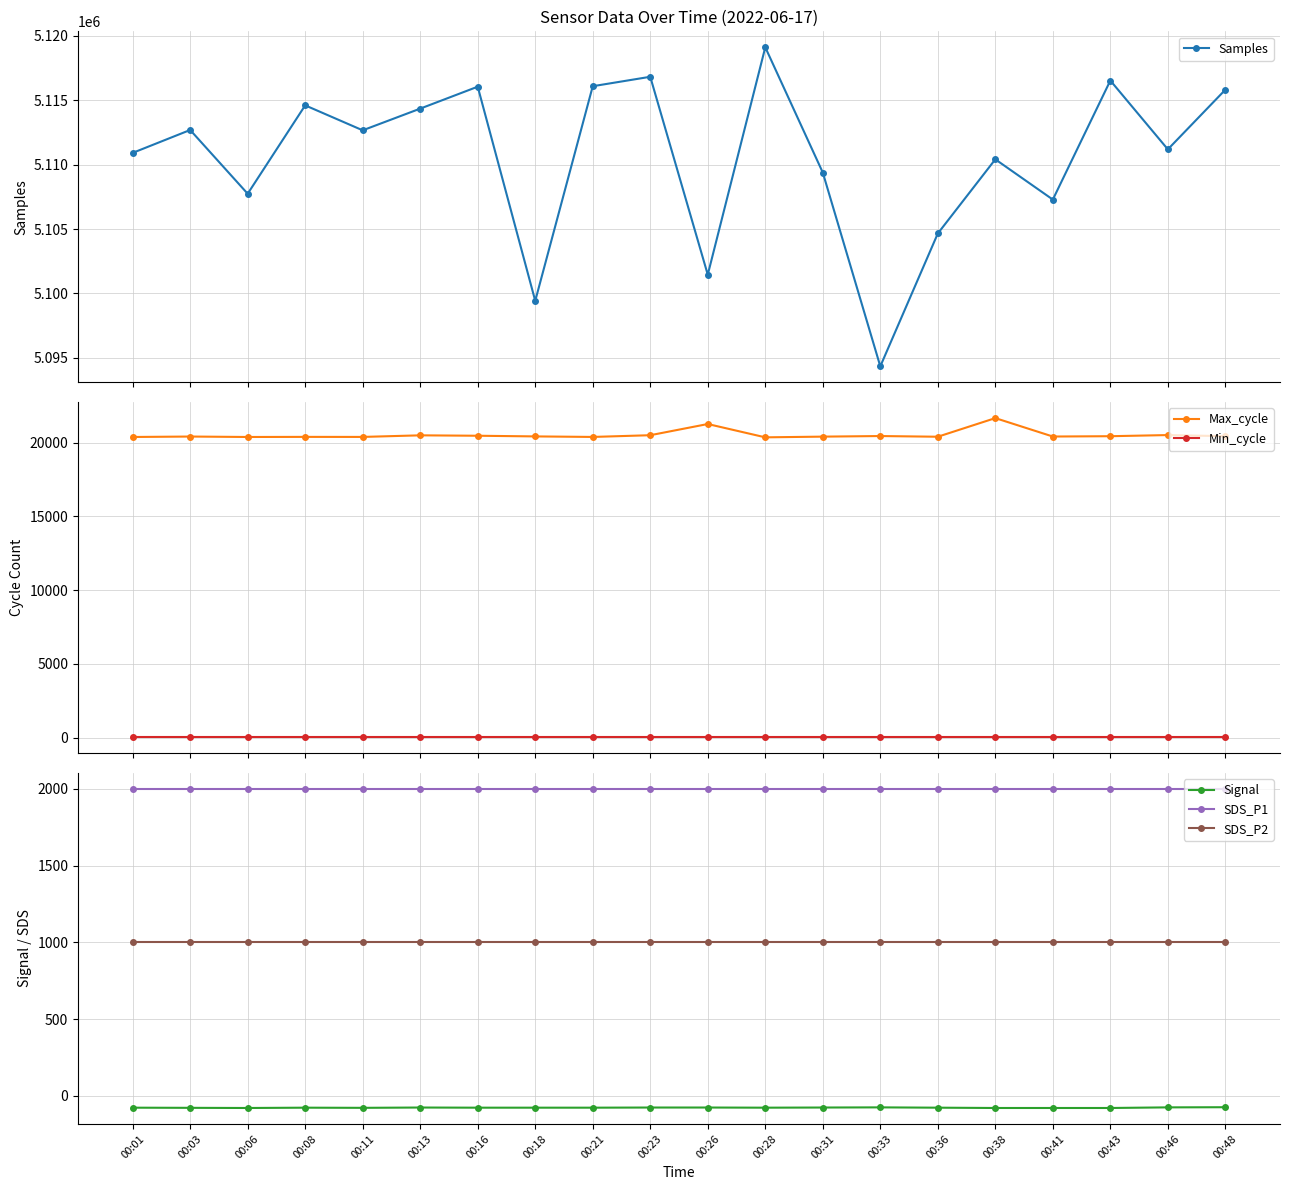

Reading left to right, transcribe all the data shown in this chart.

Samples: 5110910.0	5112687.0	5107739.0	5114598.0	5112661.0	5114345.0	5116047.0	5099426.0	5116084.0	5116816.0	5101457.0	5119105.0	5109383.0	5094343.0	5104654.0	5110410.0	5107286.0	5116524.0	5111184.0	5115813.0
Max_cycle: 20382.0	20412.0	20382.0	20389.0	20386.0	20494.0	20466.0	20421.0	20385.0	20502.0	21261.0	20358.0	20406.0	20446.0	20399.0	21662.0	20413.0	20435.0	20512.0	20436.0
Min_cycle: 27.0	27.0	27.0	27.0	27.0	27.0	27.0	27.0	27.0	27.0	27.0	27.0	27.0	27.0	27.0	27.0	27.0	27.0	27.0	27.0
Signal: -78.0	-79.0	-80.0	-78.0	-79.0	-77.0	-78.0	-78.0	-78.0	-77.0	-77.0	-78.0	-77.0	-76.0	-78.0	-80.0	-80.0	-80.0	-76.0	-75.0
SDS_P1: 1999.9	1999.9	1999.9	1999.9	1999.9	1999.9	1999.9	1999.9	1999.9	1999.9	1999.9	1999.9	1999.9	1999.9	1999.9	1999.9	1999.9	1999.9	1999.9	1999.9
SDS_P2: 999.9	999.9	999.9	999.9	999.9	999.9	999.9	999.9	999.9	999.9	999.9	999.9	999.9	999.9	999.9	999.9	999.9	999.9	999.9	999.9